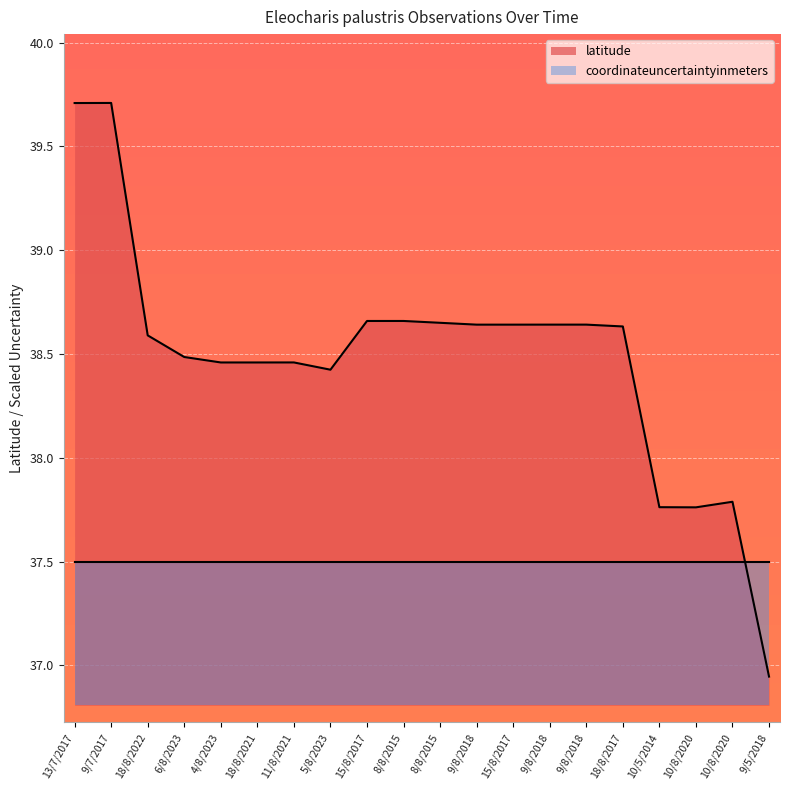

How many data points are less than 38?

4